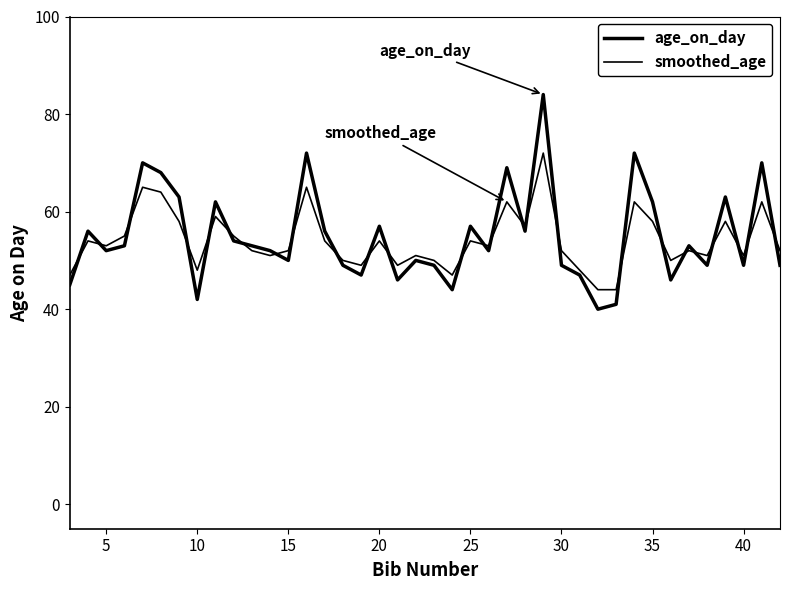

How many times do age_on_day and smoothed_age cross each other?

26